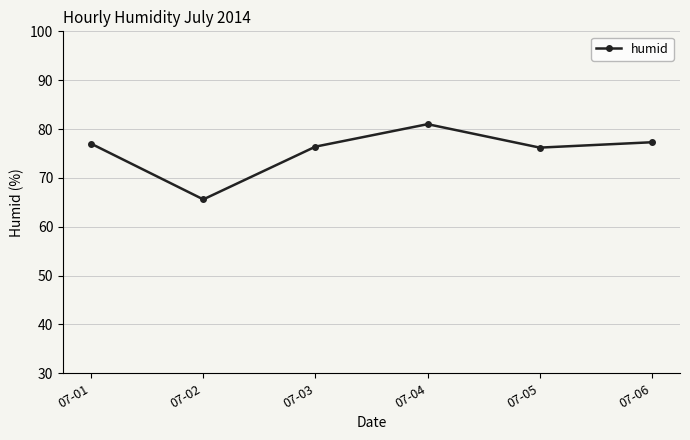

What is the sum of all values?

453.5